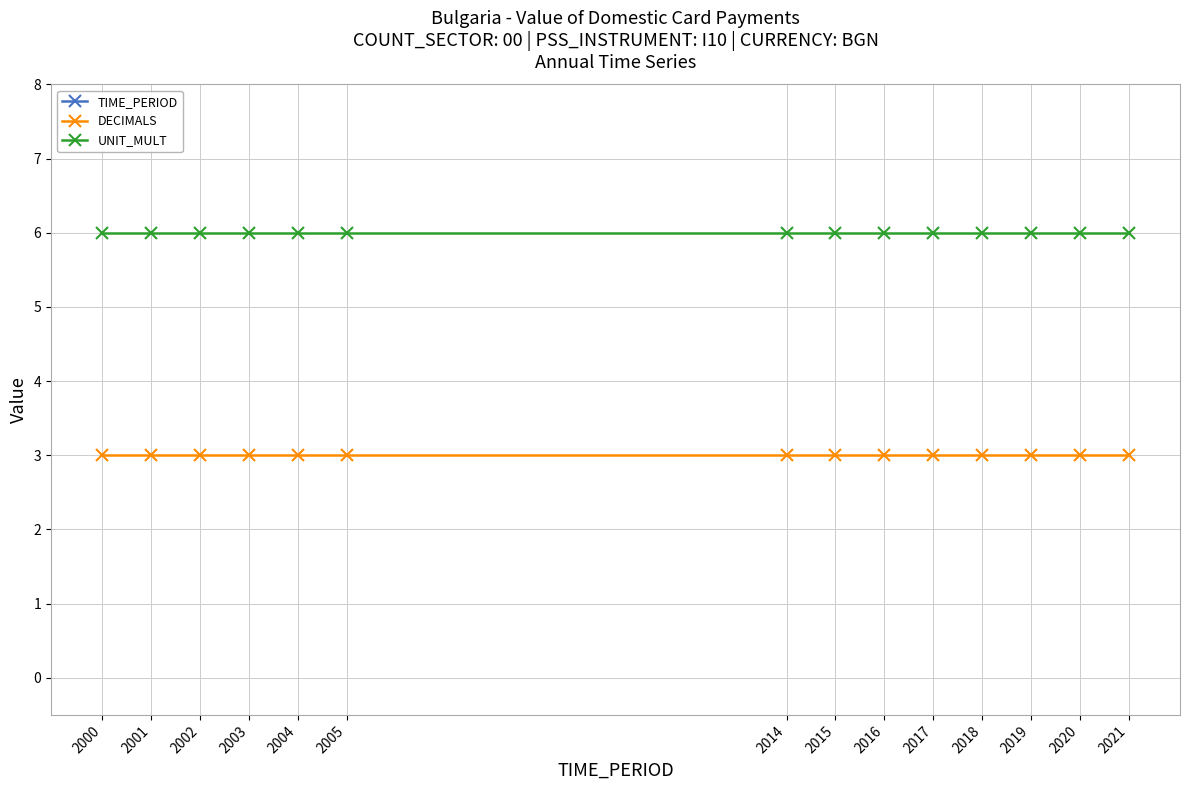

Reading left to right, transcribe all the data shown in this chart.

TIME_PERIOD: 2000=2000	2001=2001	2002=2002	2003=2003	2004=2004	2005=2005	2014=2014	2015=2015	2016=2016	2017=2017	2018=2018	2019=2019	2020=2020	2021=2021
DECIMALS: 2000=3	2001=3	2002=3	2003=3	2004=3	2005=3	2014=3	2015=3	2016=3	2017=3	2018=3	2019=3	2020=3	2021=3
UNIT_MULT: 2000=6	2001=6	2002=6	2003=6	2004=6	2005=6	2014=6	2015=6	2016=6	2017=6	2018=6	2019=6	2020=6	2021=6